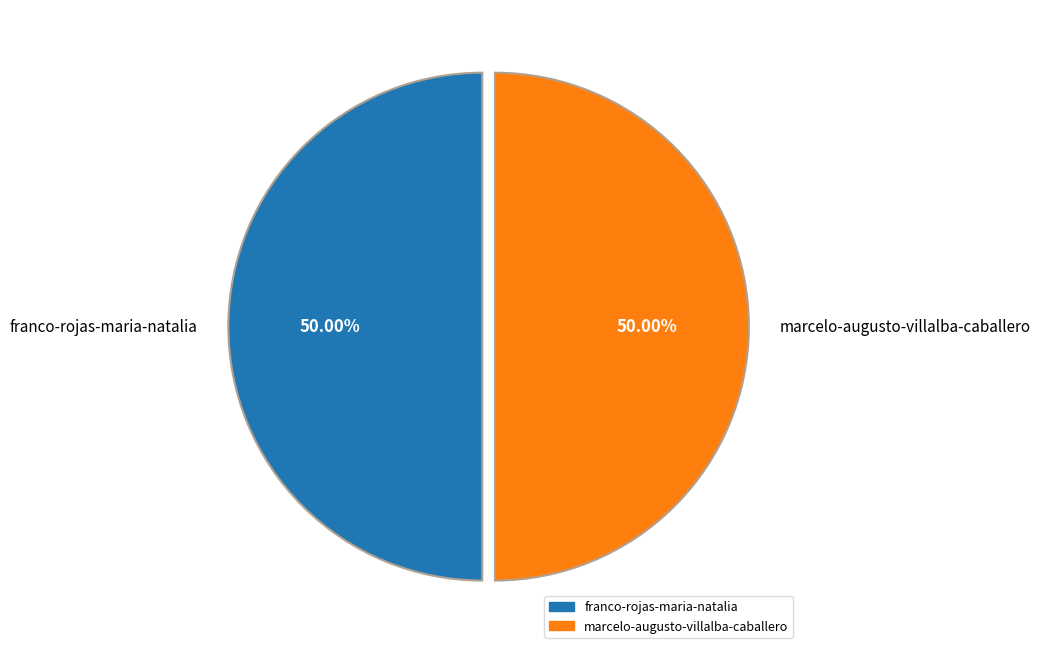

How many segments does this pie chart have?

2